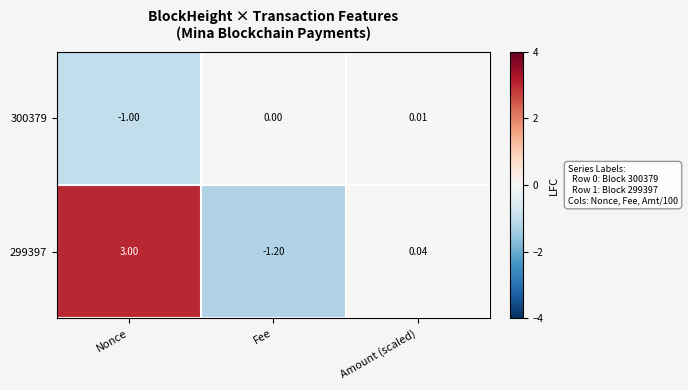

What is the total value across all series at Amount (scaled)?

0.1